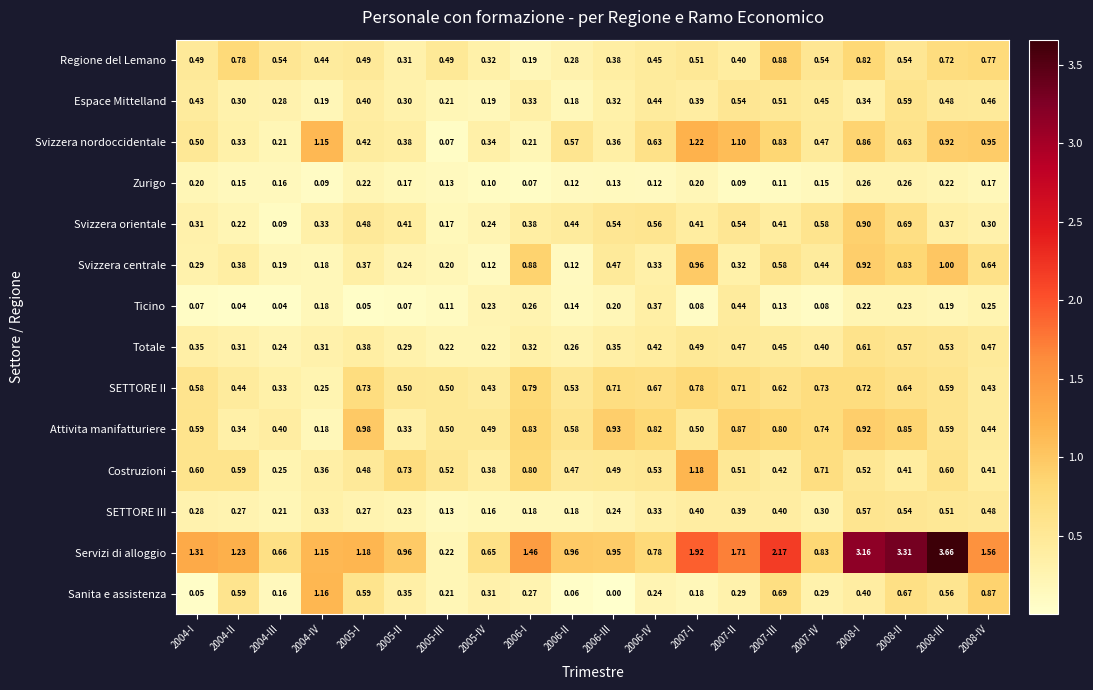

At 2004-I, list the series in order from largest to smallest.

Servizi di alloggio, Costruzioni, Attivita manifatturiere, SETTORE II, Svizzera nordoccidentale, Regione del Lemano, Espace Mittelland, Totale, Svizzera orientale, Svizzera centrale, SETTORE III, Zurigo, Ticino, Sanita e assistenza